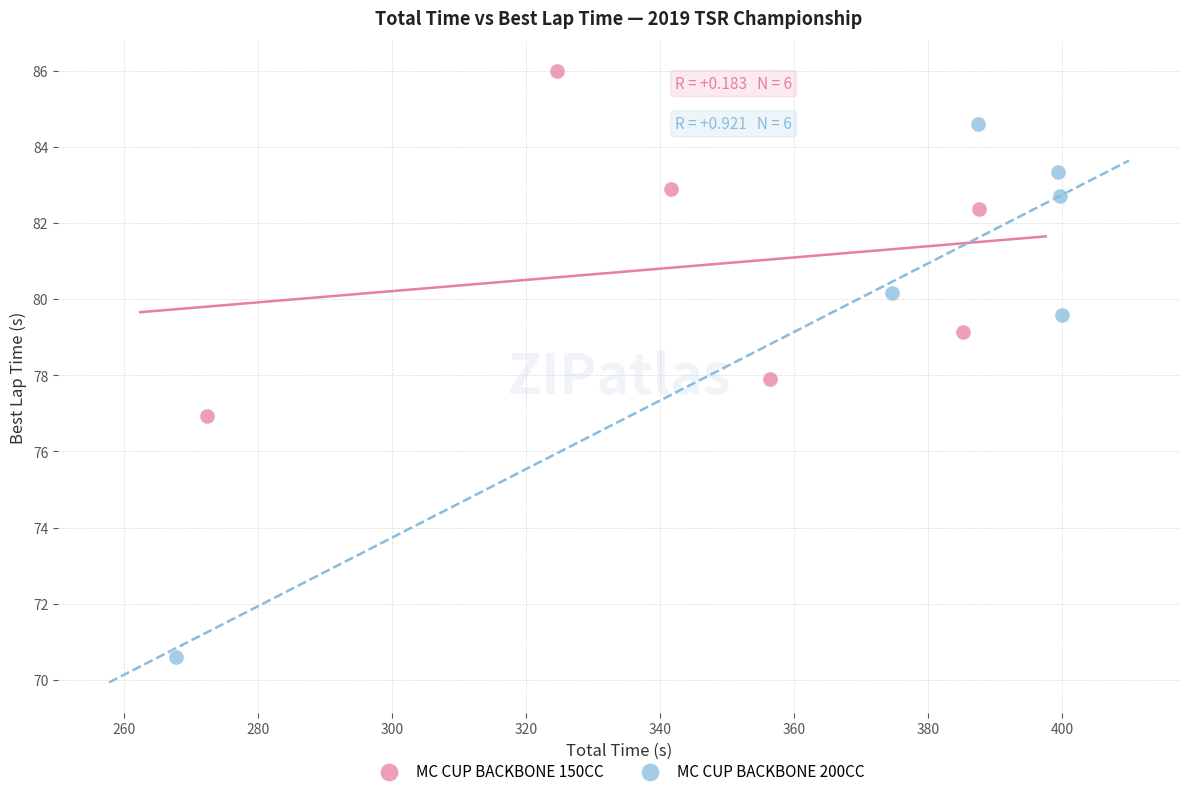

Which series has the largest Y range (max minus min)?

MC CUP BACKBONE 200CC